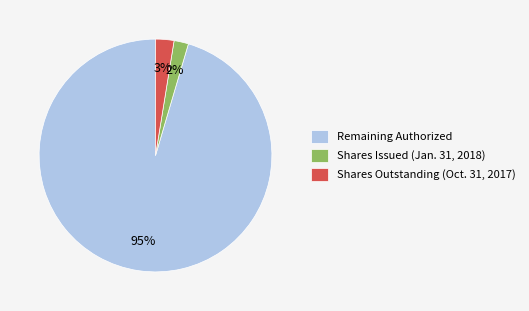

To the nearest percent, what is the difference between the largest and smallest slice percentages?

94%